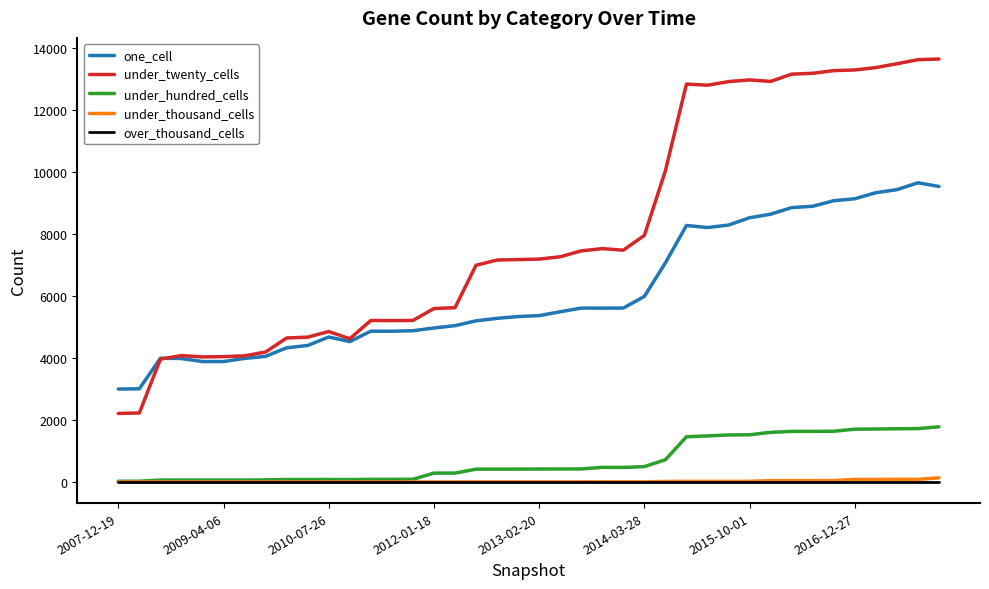

Which series has the largest total across all categories?

under_twenty_cells